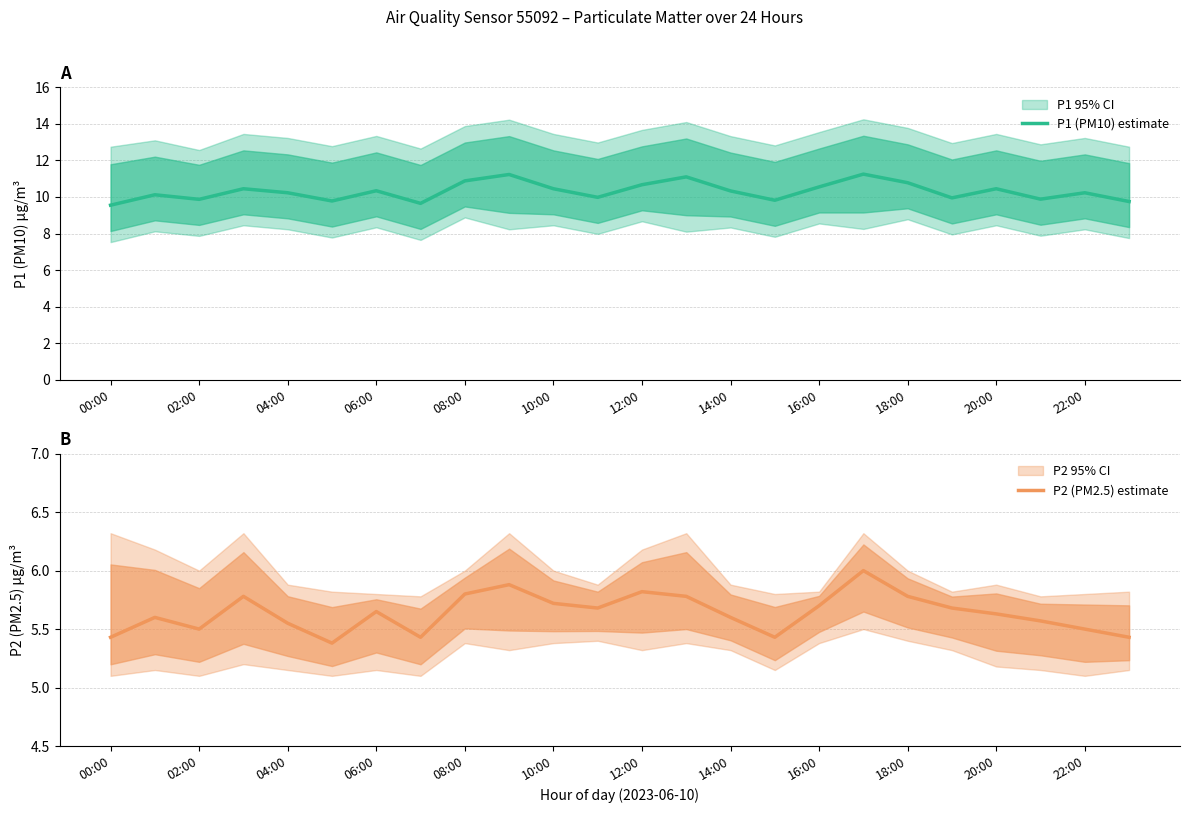

What is the difference between the P2 (PM2.5) estimate values at 08:00 and 18:00?

0.0